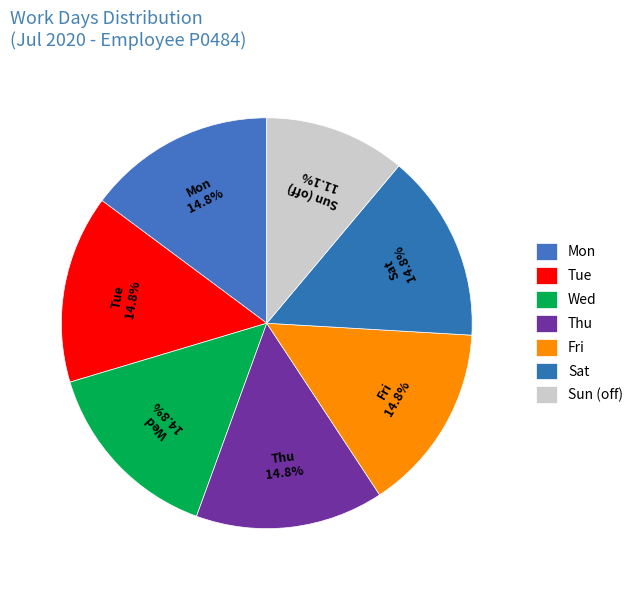

What percentage do Wed and Mon together represent?

29.6%